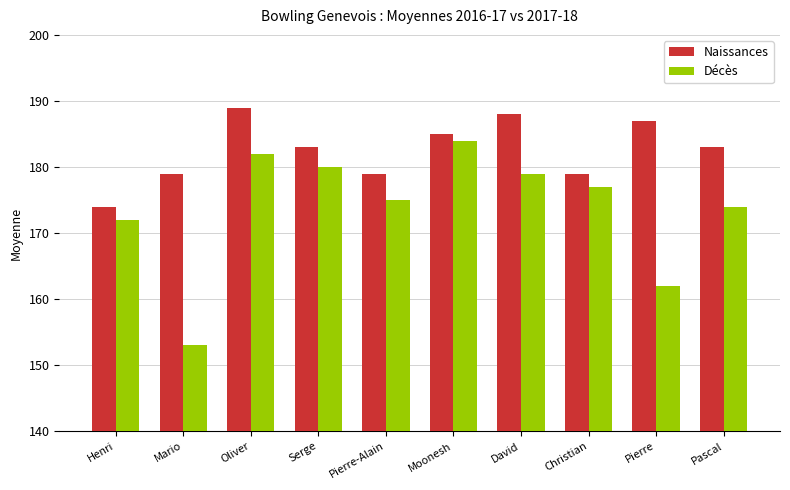

What is the spread (max minus min) of values at Pierre-Alain?

4